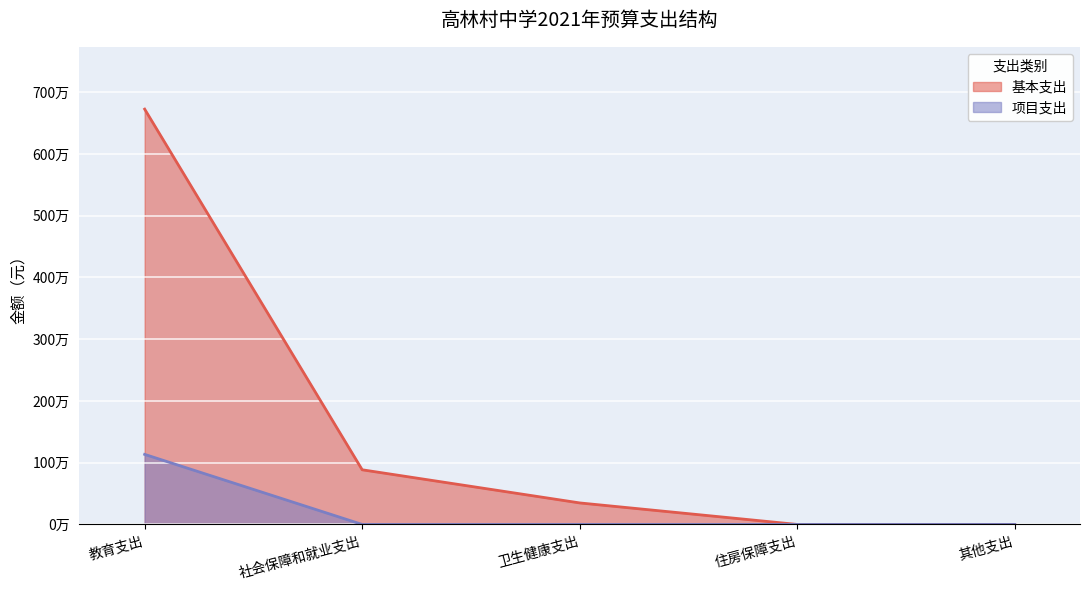

At which label is 基本支出 closest to 3362650?

社会保障和就业支出